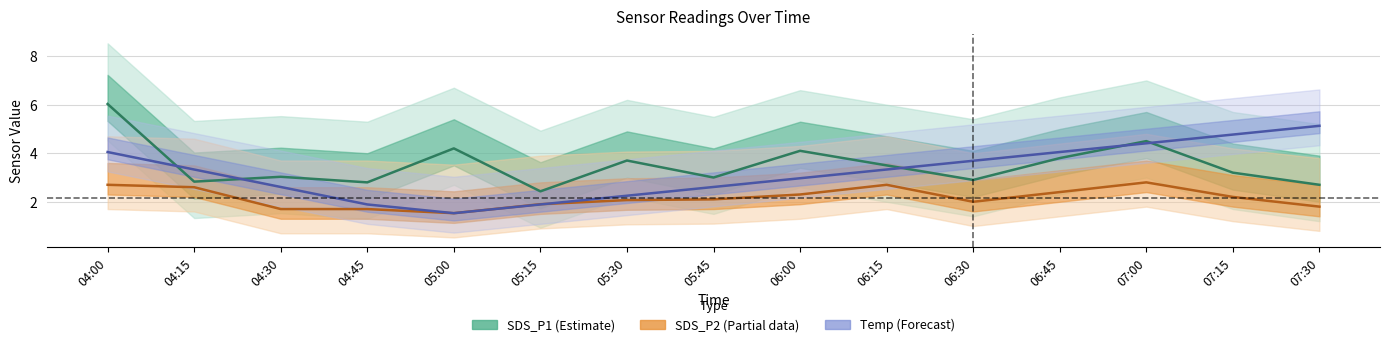

What is the sum of the SDS_P2 values at 05:00 and 06:00?

3.8